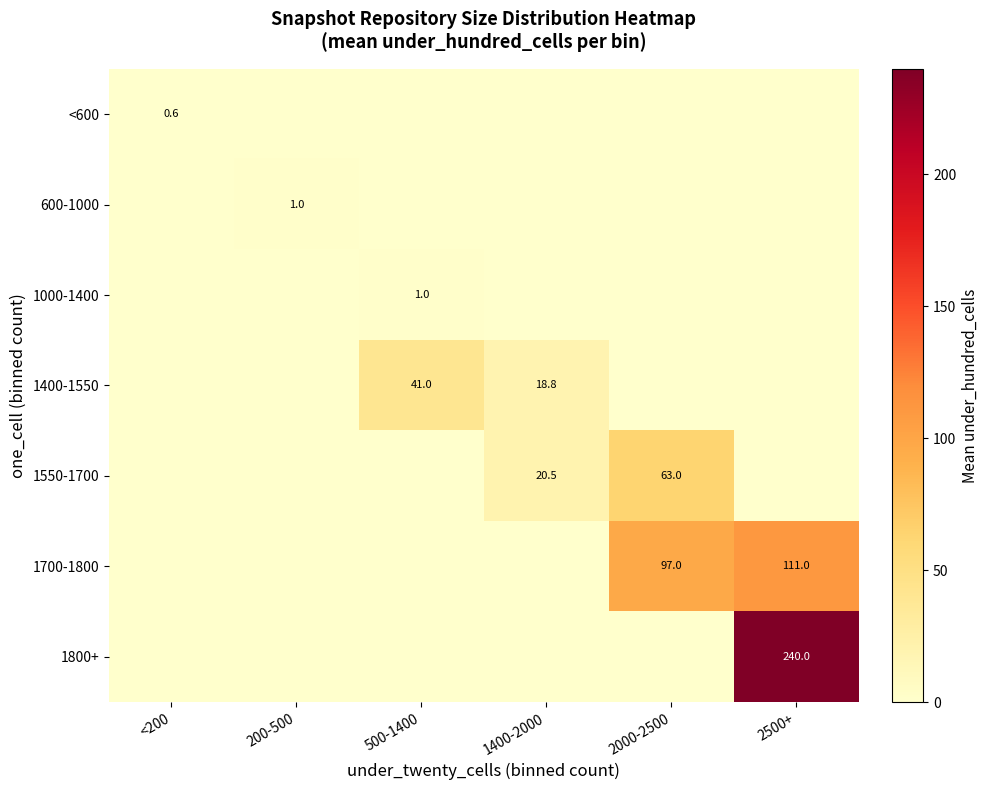

The value of 1400-1550 at 500-1400 is 41.0. True or false?

True